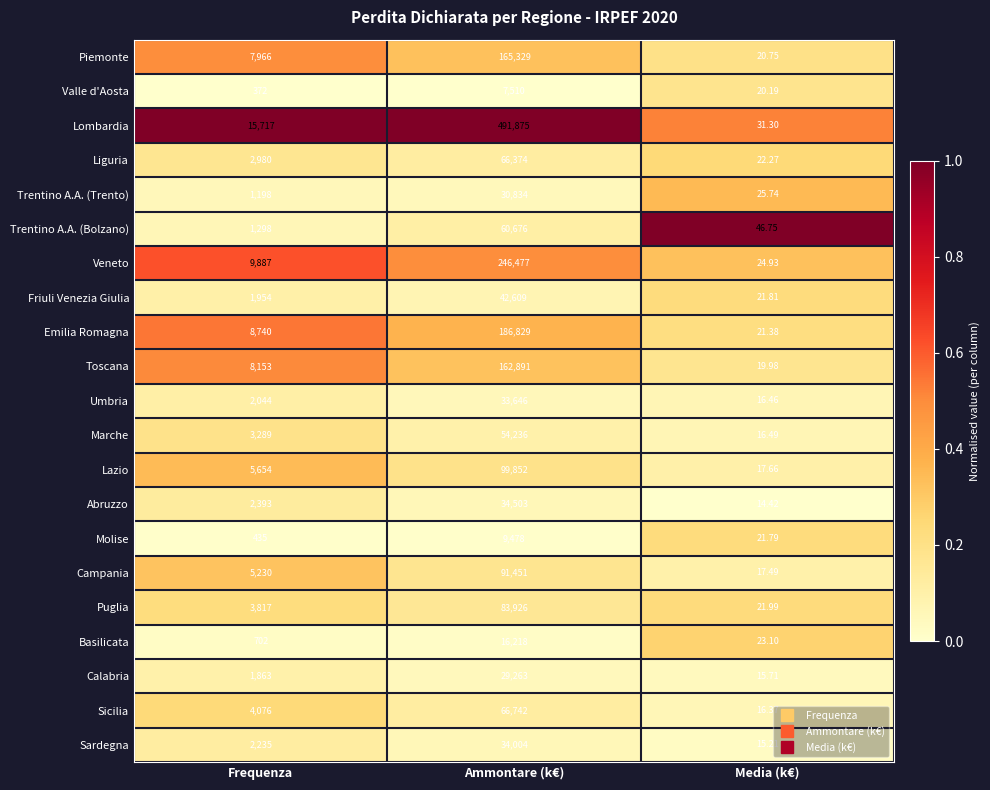

Rank the series at Ammontare (k€) from highest to lowest value.

Lombardia, Veneto, Emilia Romagna, Piemonte, Toscana, Lazio, Campania, Puglia, Sicilia, Liguria, Trentino A.A. (Bolzano), Marche, Friuli Venezia Giulia, Abruzzo, Sardegna, Umbria, Trentino A.A. (Trento), Calabria, Basilicata, Molise, Valle d'Aosta